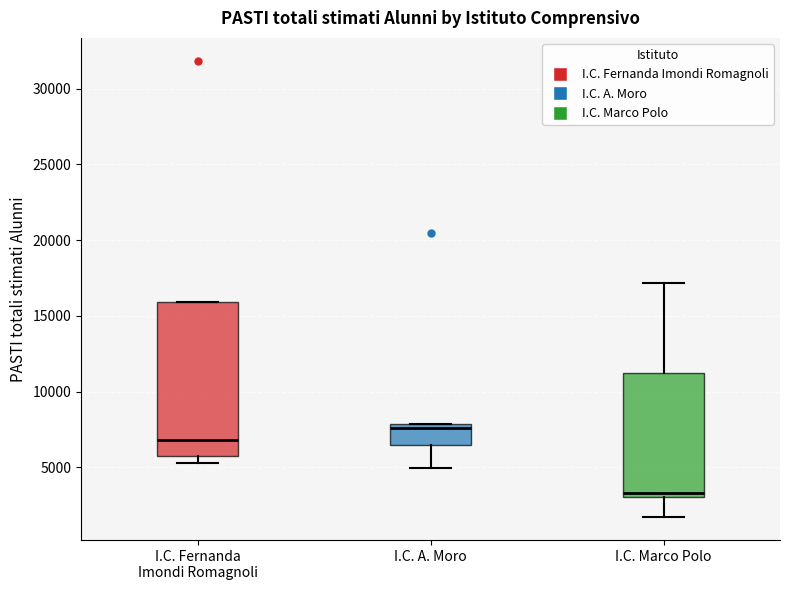

Which box's median line is the highest?

I.C. A. Moro